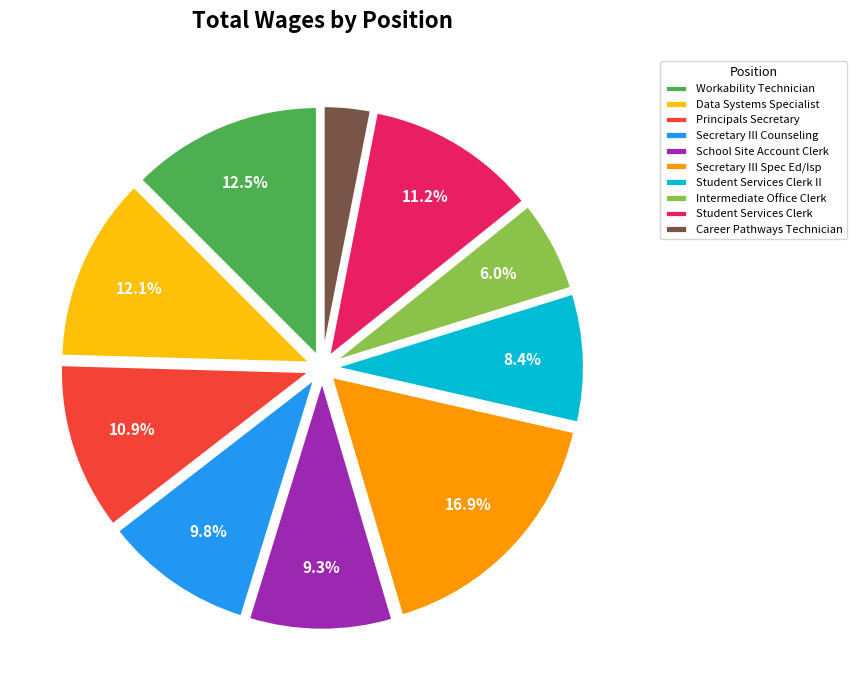

Does any single category account for the majority?

No